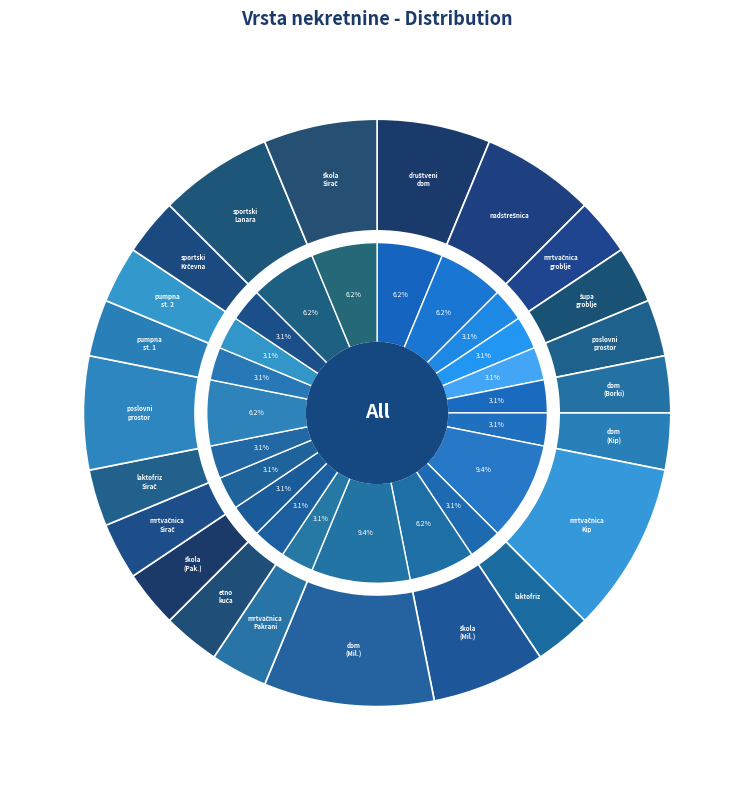

To the nearest percent, what is the average slice percentage?

5%